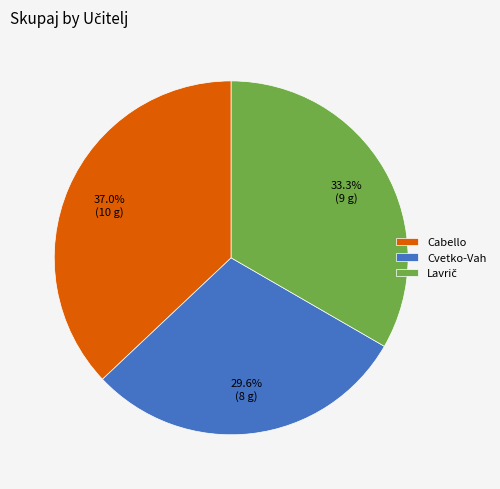

Is it true that Cabello is 37% of the pie?

True